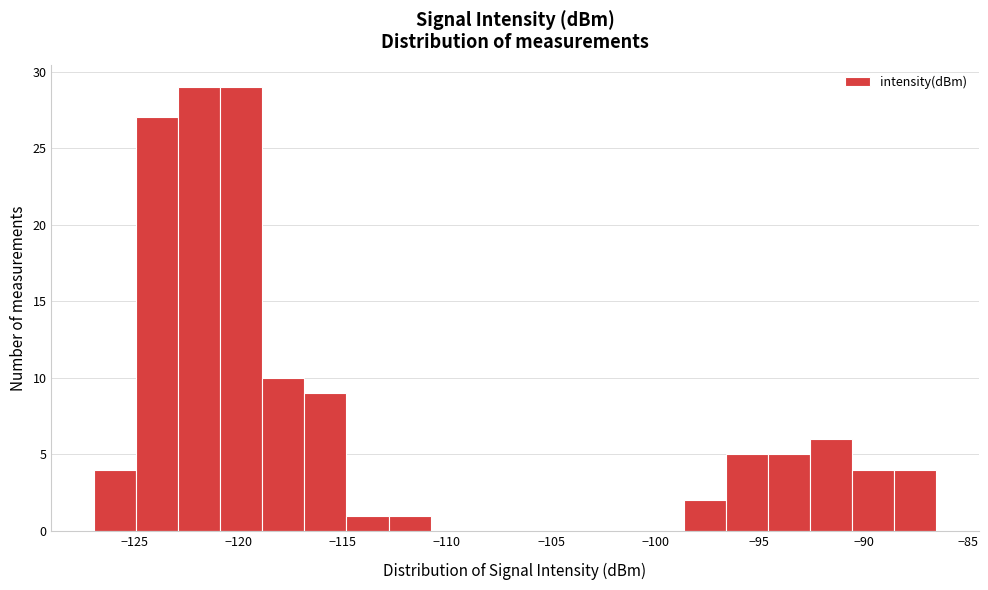

What is the height of the bar covering -117.0 to -115.0 on the x-axis? Neither the bar edges nor the heights are printed on the chart, so give them approximately, as read against the axes.

9